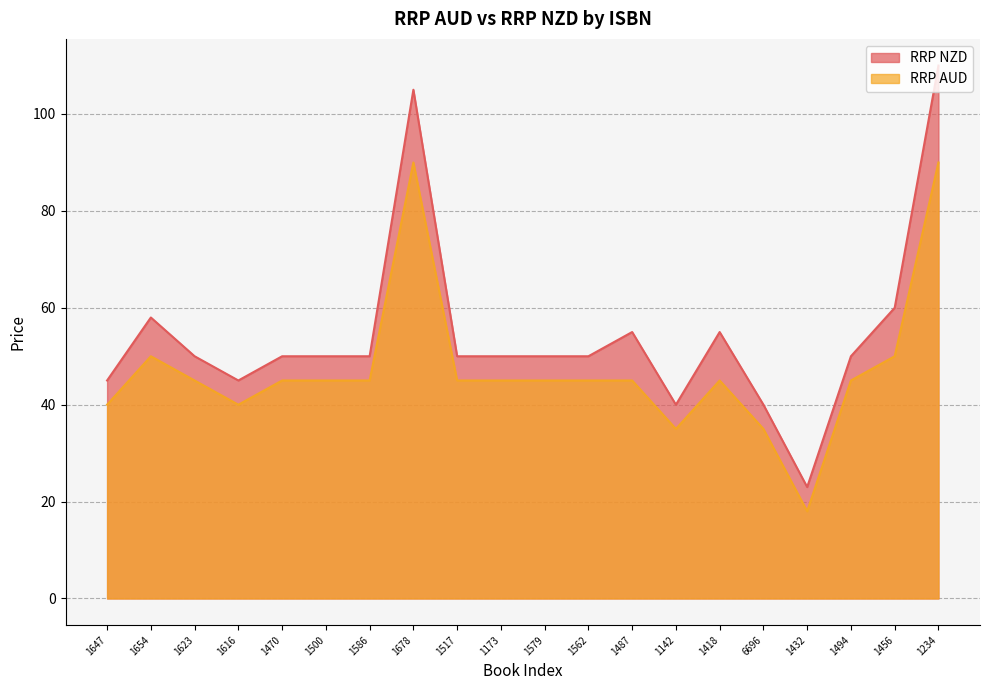

What is the approximate value of RRP AUD at 1579?

45.0